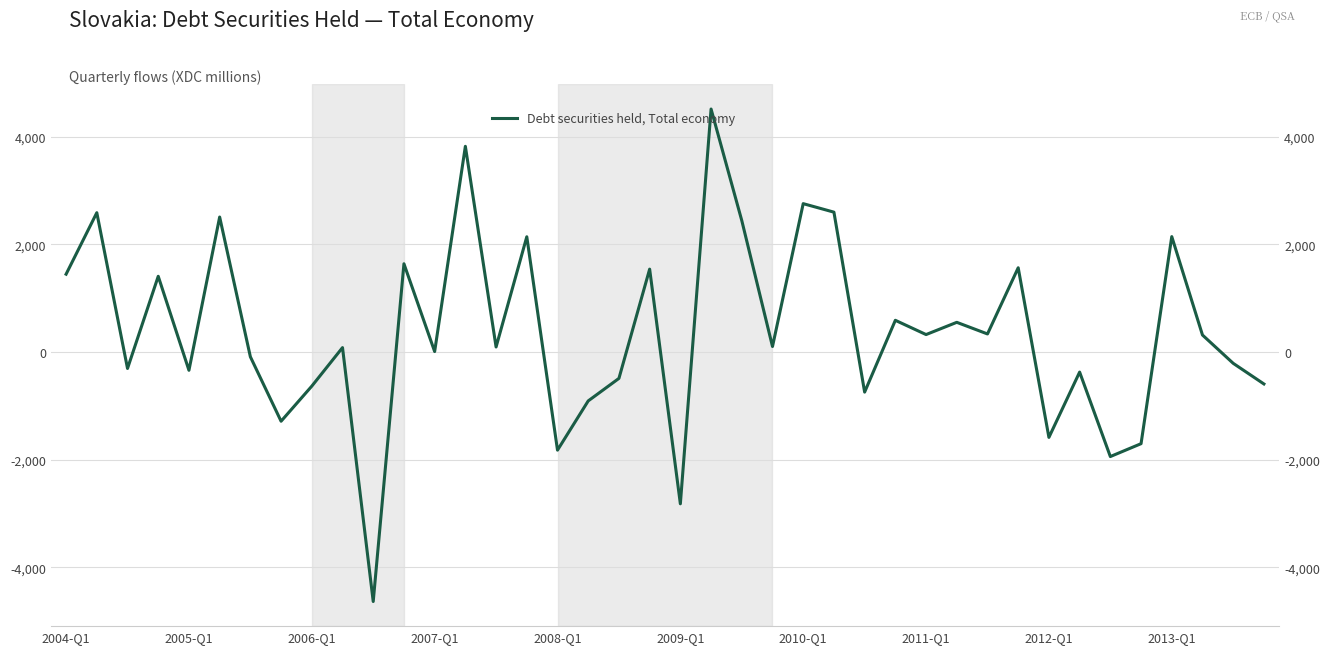

Which has a higher value, 35 or 2013-Q1?

2013-Q1